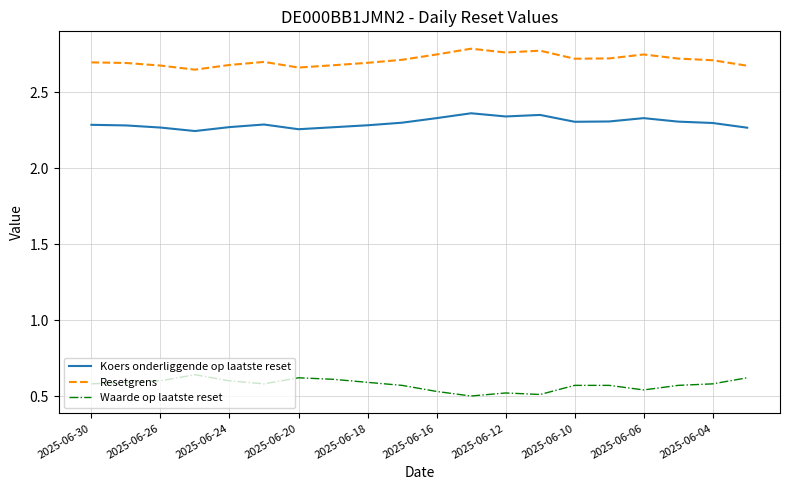

True or false: Resetgrens and Koers onderliggende op laatste reset intersect in this chart.

False